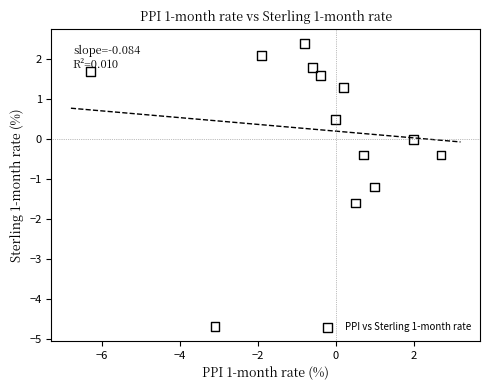

What is the range of Y values (max minus min)?

7.1